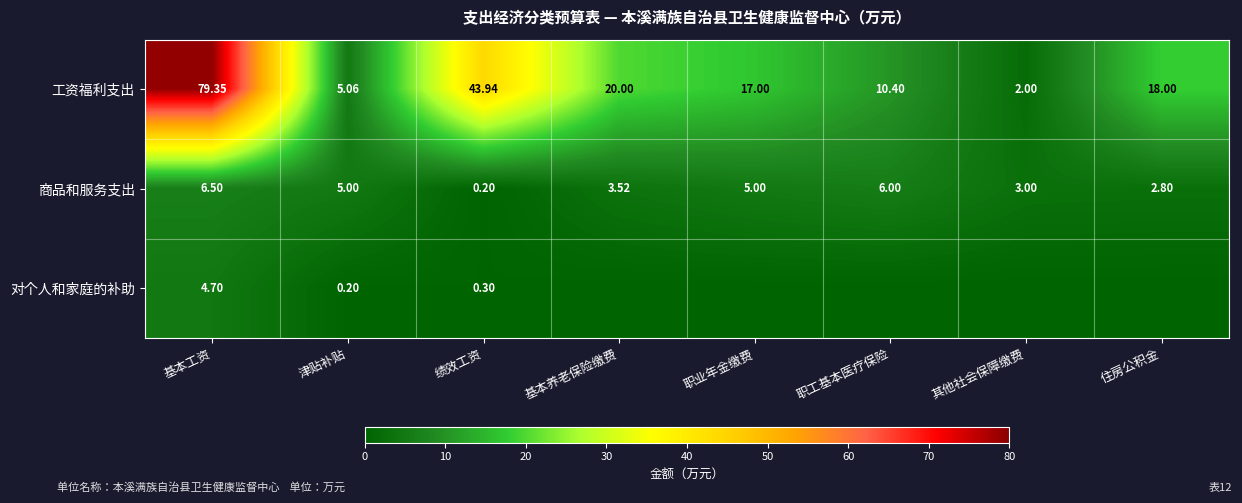

What is the highest value of the 对个人和家庭的补助 series?

4.7